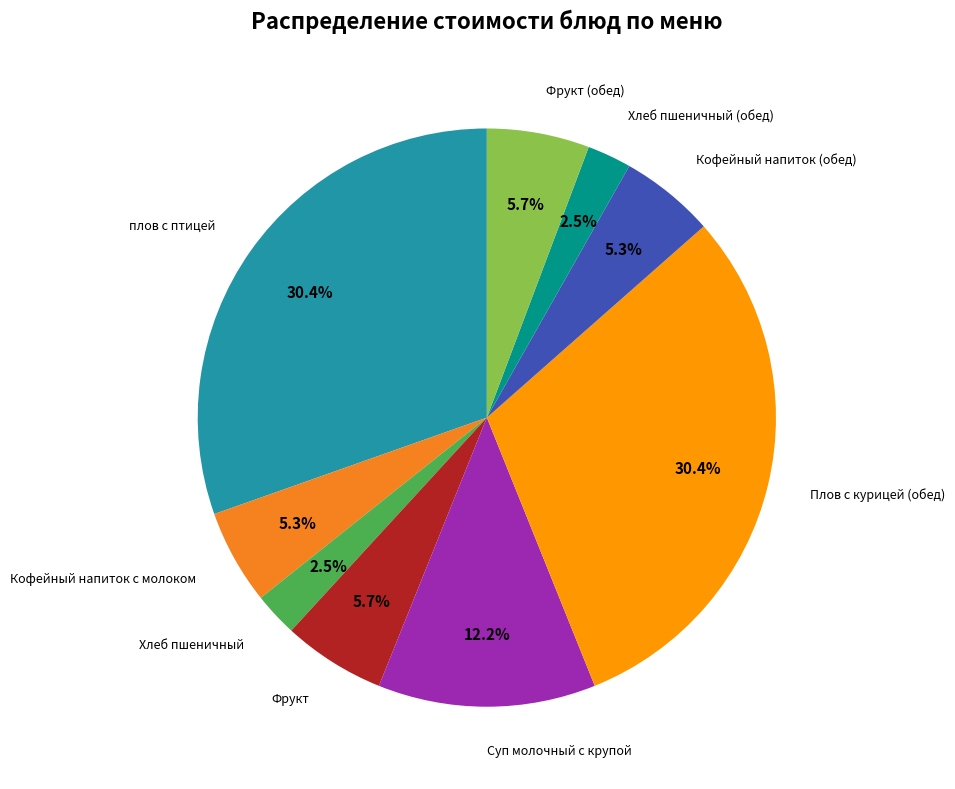

Between Кофейный напиток с молоком and Суп молочный с крупой, which is larger?

Суп молочный с крупой